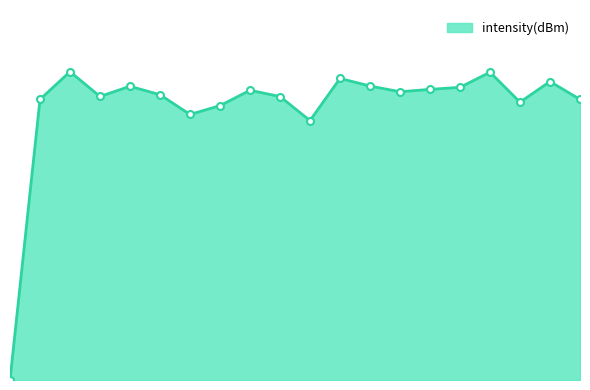

Is this an area chart (filled region under the line)?

Yes